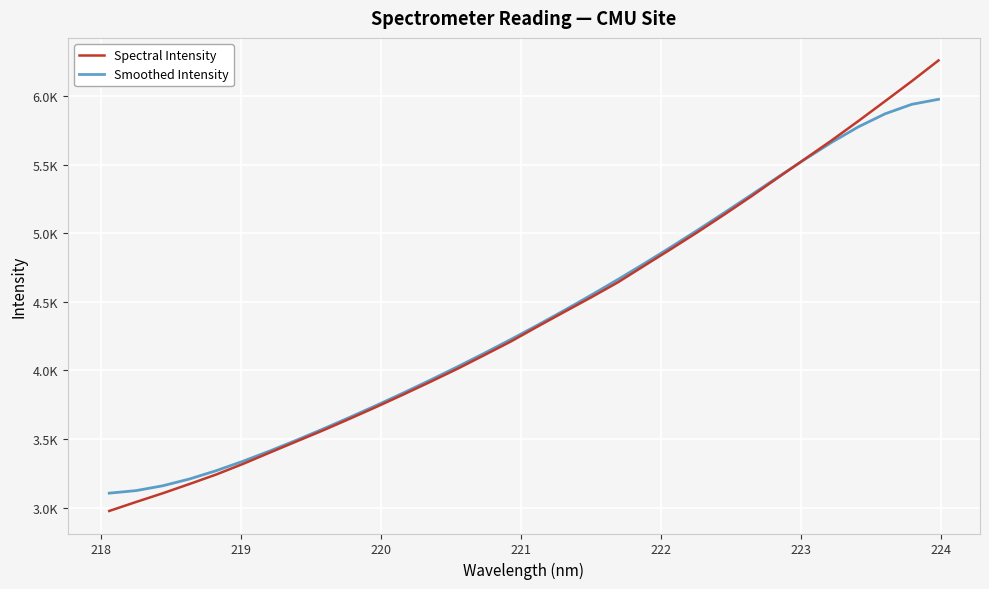

What are all the series names shown in the legend?

Spectral Intensity, Smoothed Intensity